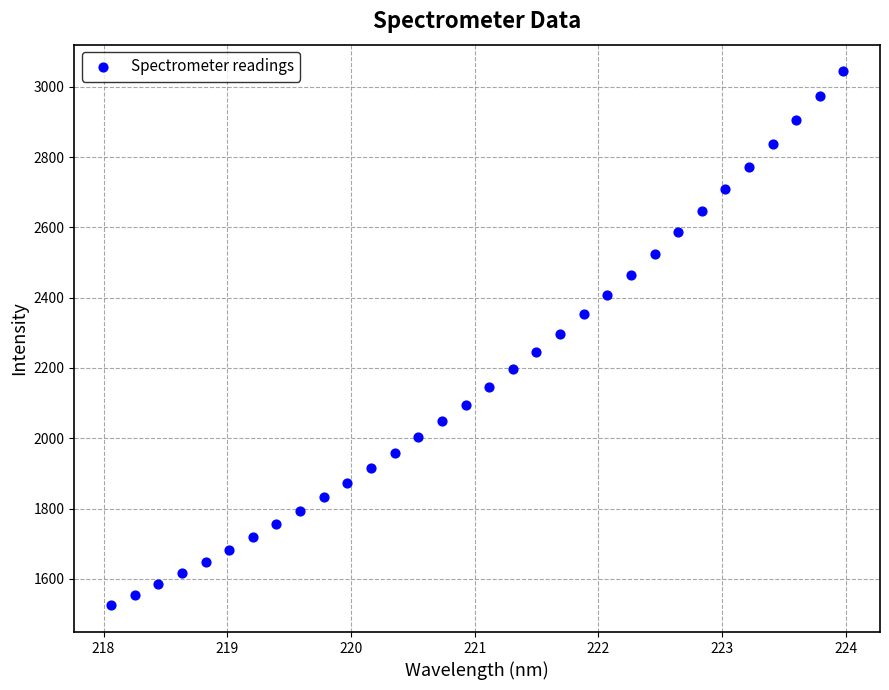

What is the range of X values (max minus min)?

5.9